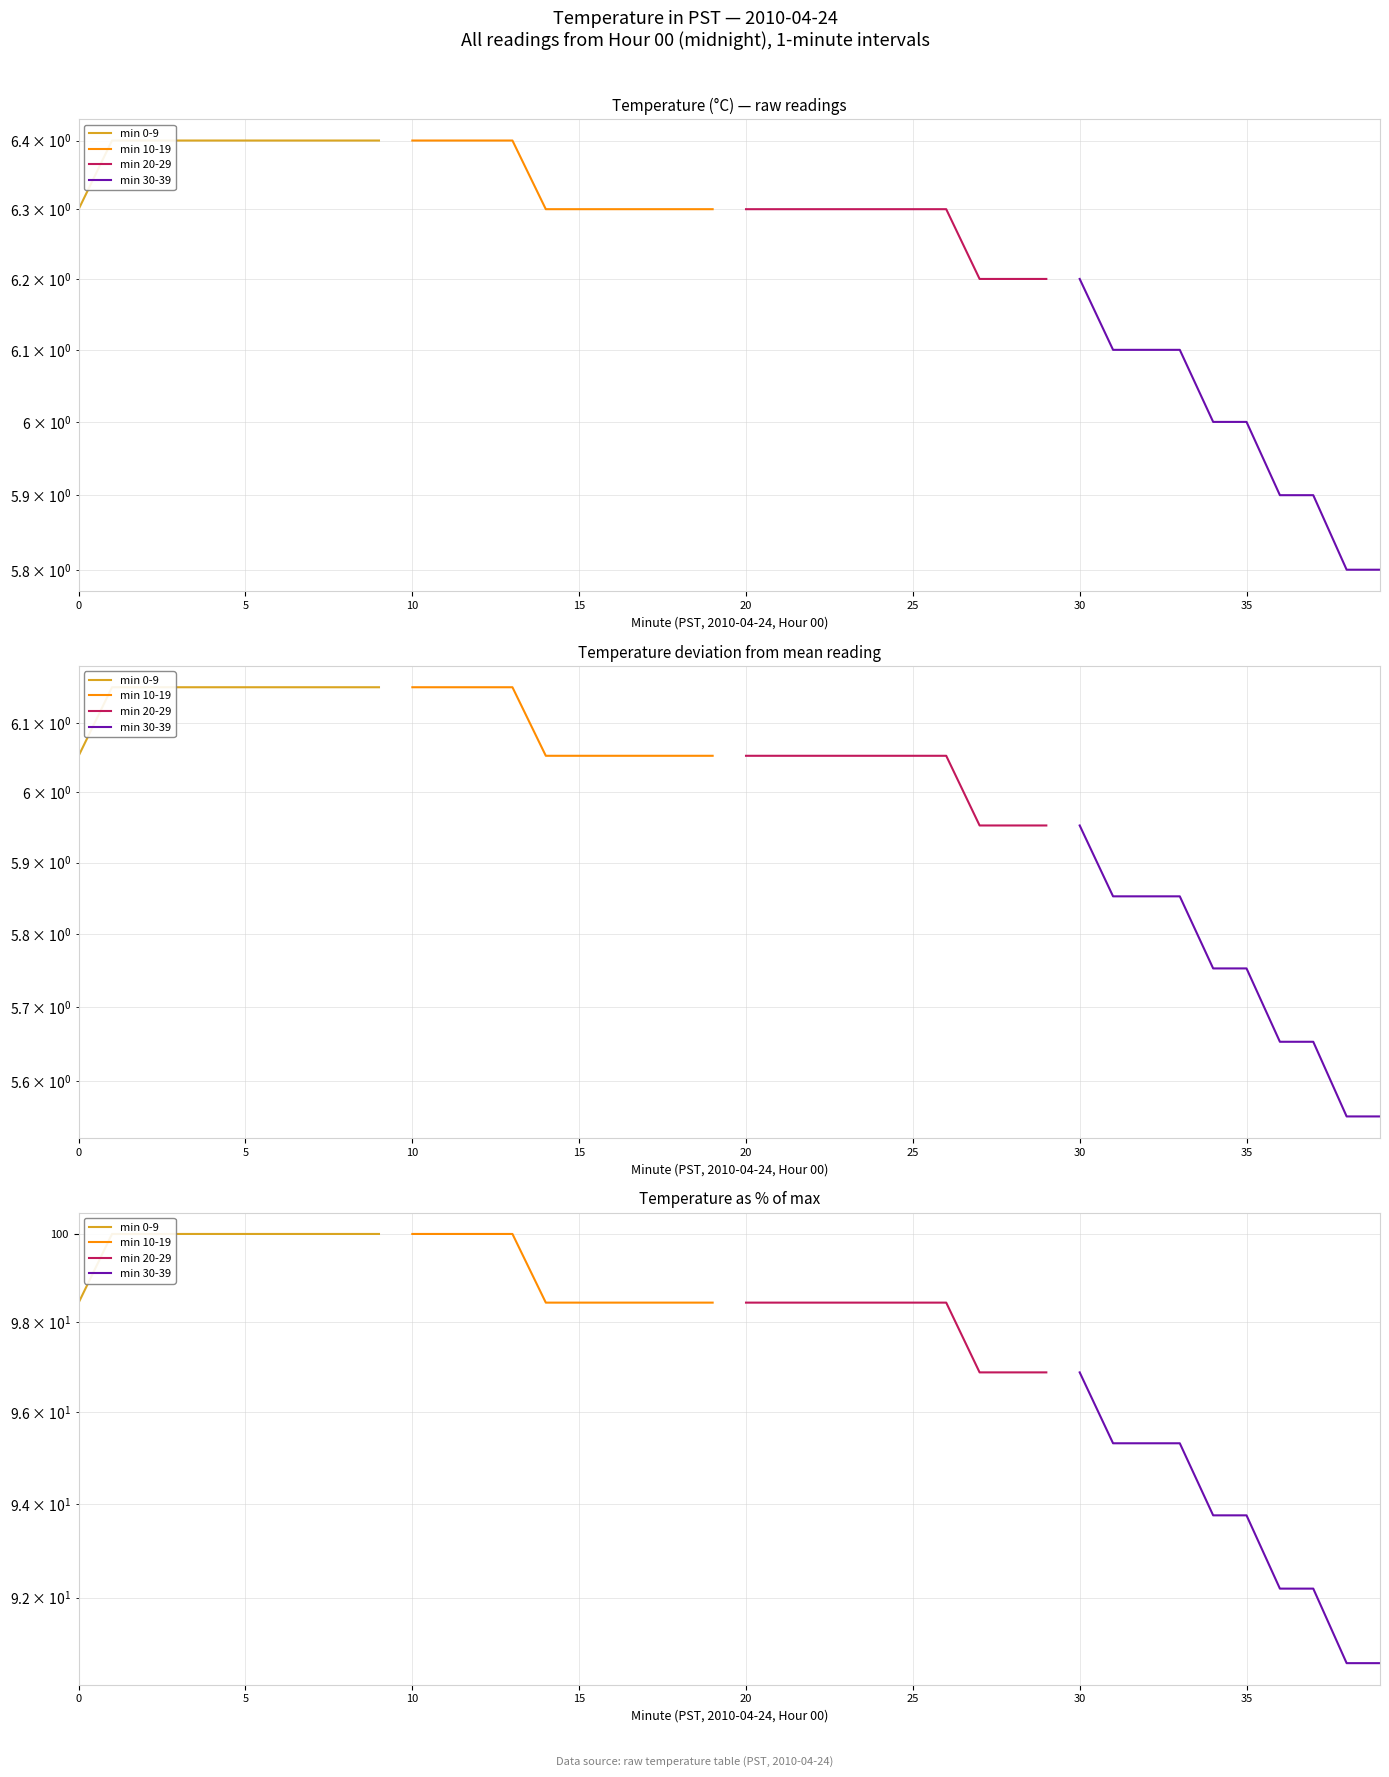

Rank the series by their maximum value, from highest to lowest.

min 0-9, min 10-19, min 20-29, min 30-39